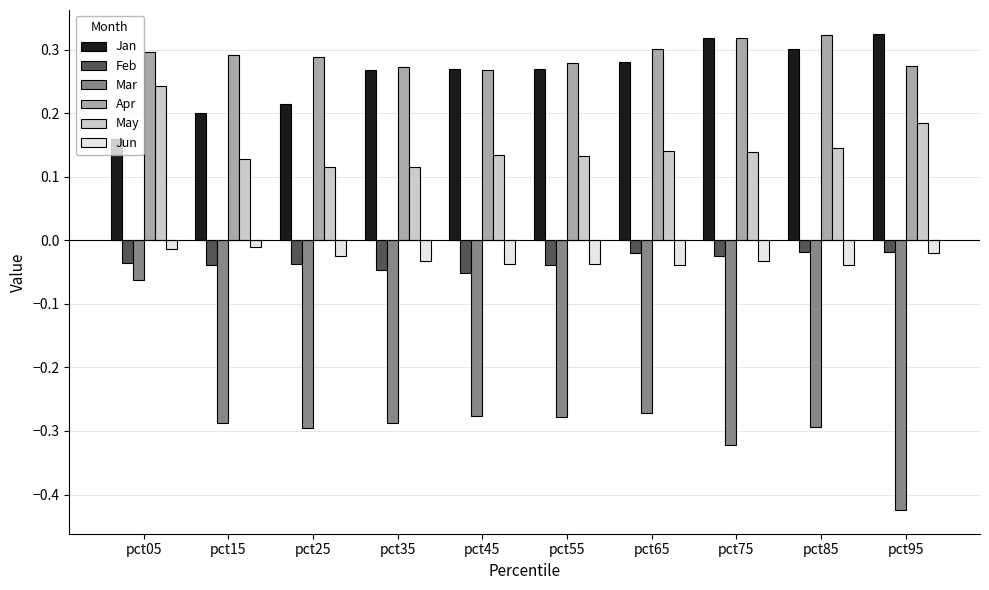

At how many categories does at least one series exceed 0?

10